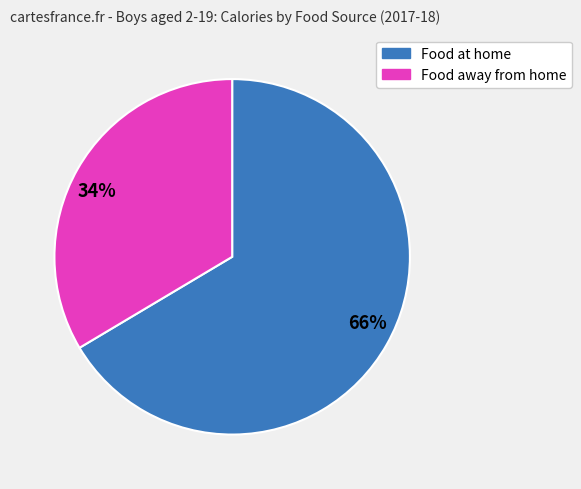

Approximately how many times larger is the value at 34% compared to 66%?

0.5